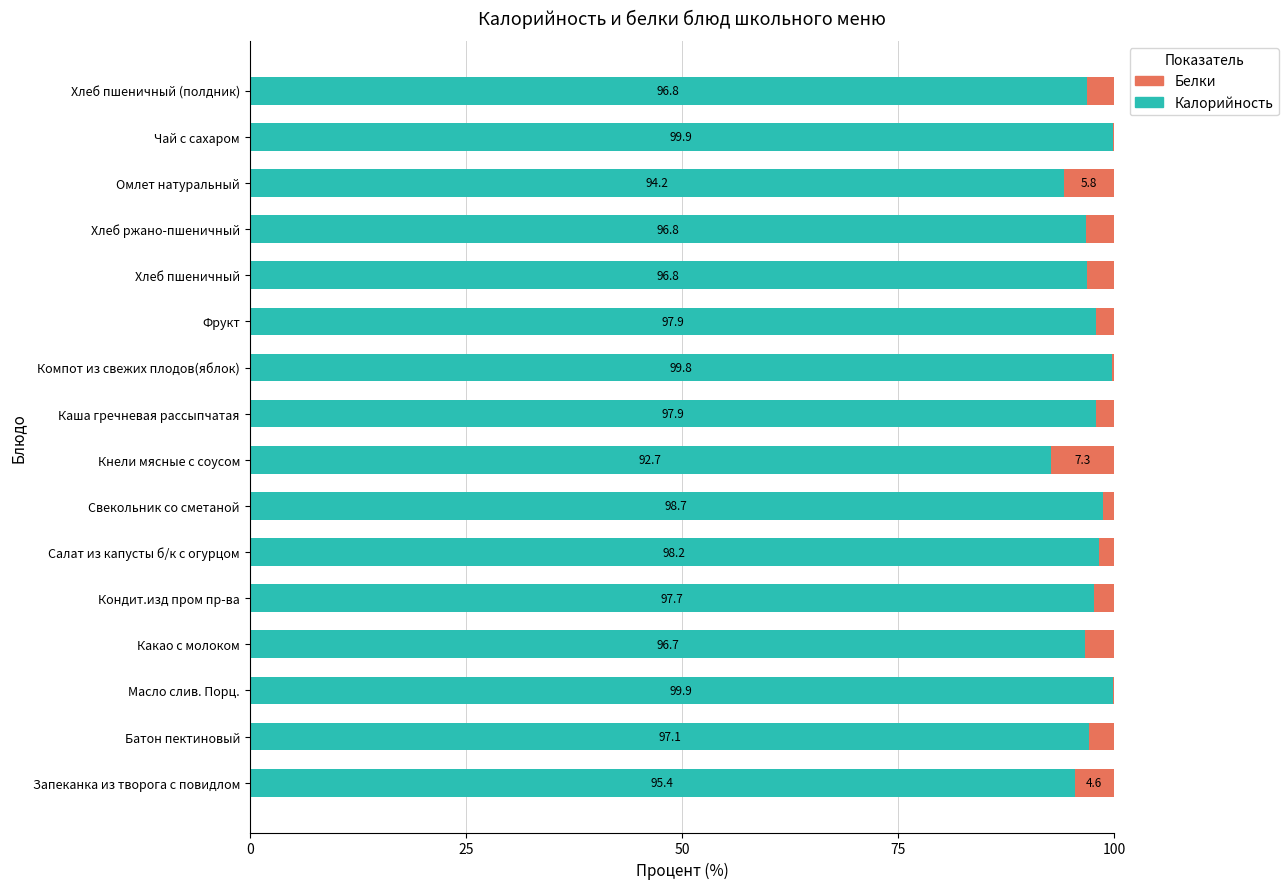

What value does the Калорийность series have at Фрукт?

97.9